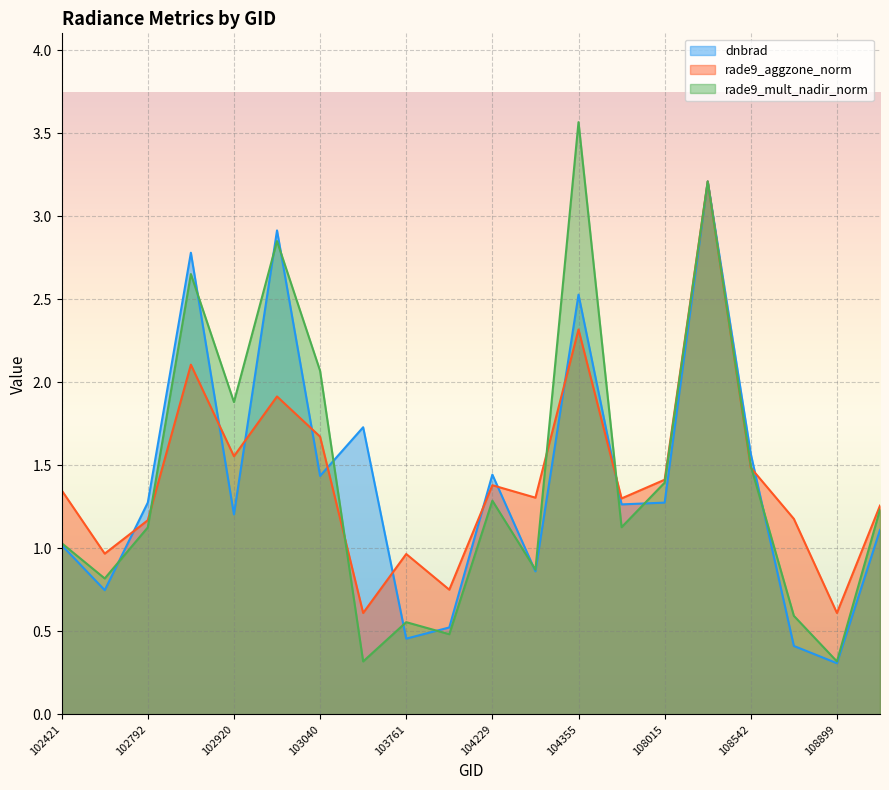

List the series in order of their peak value, highest first.

rade9_mult_nadir_norm, dnbrad, rade9_aggzone_norm